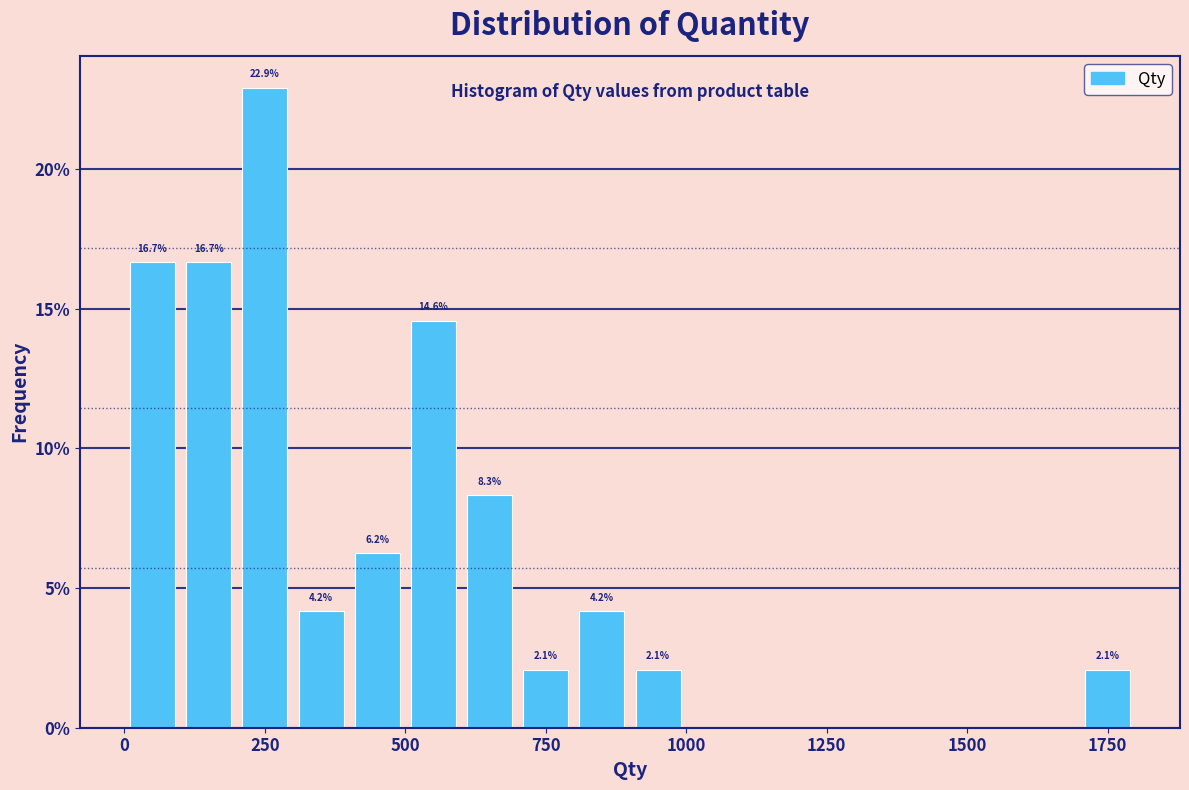

Around what value on the x-axis is the tallest bar? Give the approximate position of its centre, as read against the axis.

250